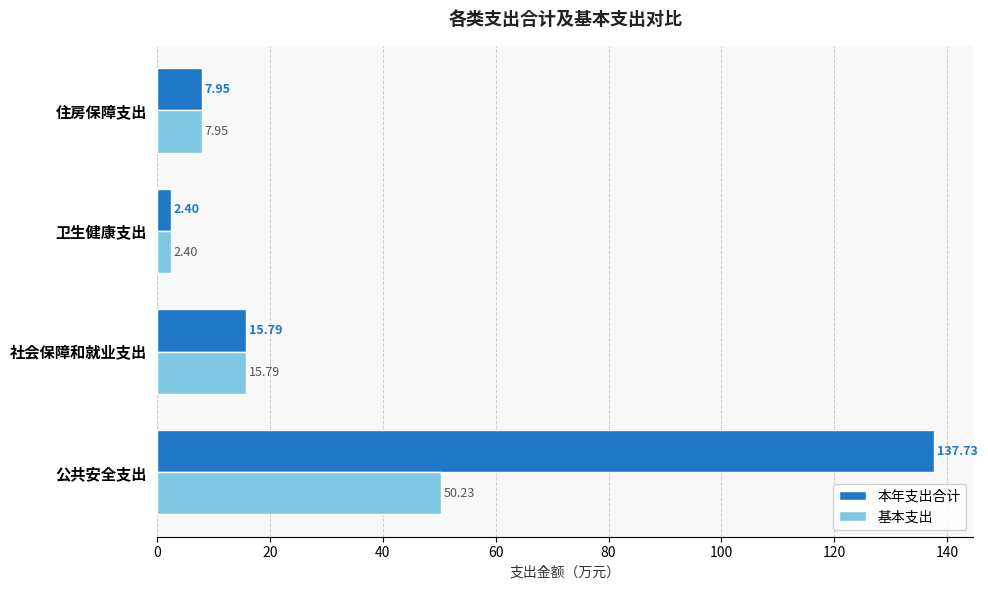

Which category has the highest value in the 基本支出 series?

公共安全支出